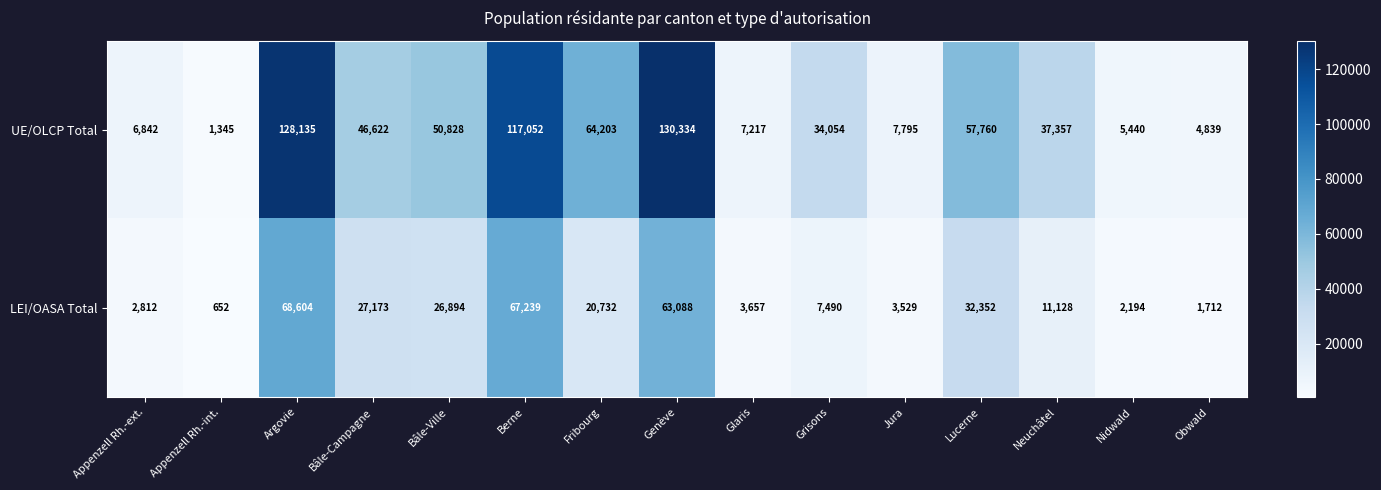

Reading right to left, list all the values displayed in this chart.

UE/OLCP Total: 4839	5440	37357	57760	7795	34054	7217	130334	64203	117052	50828	46622	128135	1345	6842
LEI/OASA Total: 1712	2194	11128	32352	3529	7490	3657	63088	20732	67239	26894	27173	68604	652	2812